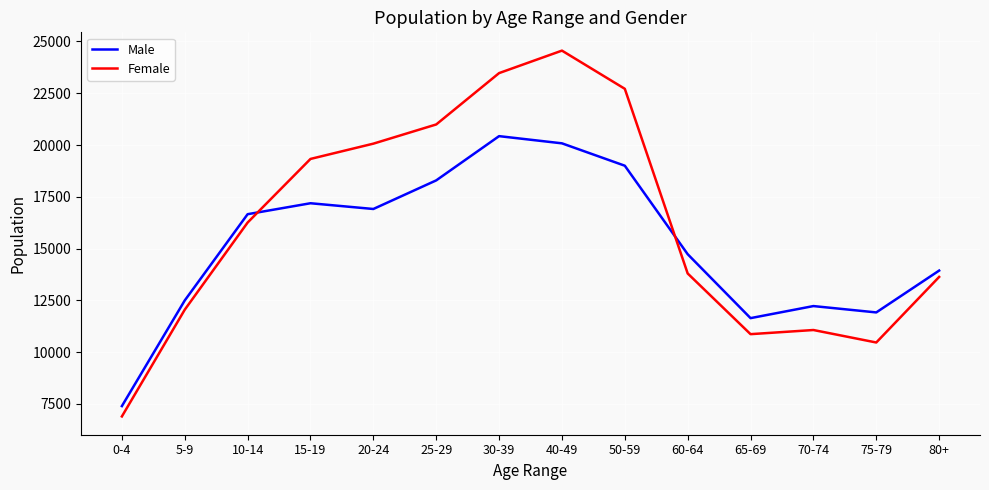

Rank the series by their maximum value, from lowest to highest.

Male, Female